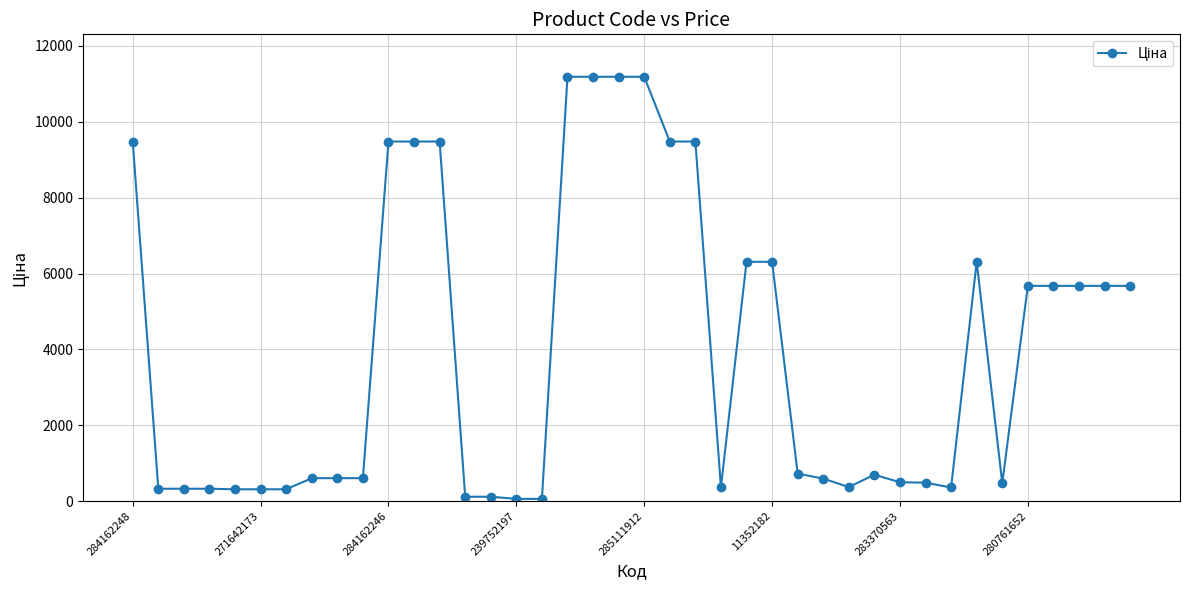

True or false: there are more than 1 points higher than both neighbors.

True